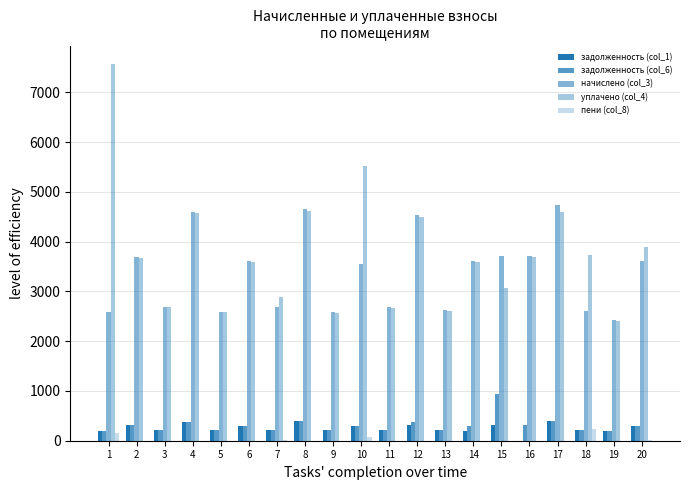

Are the bars grouped side by side (vs. stacked)?

Yes